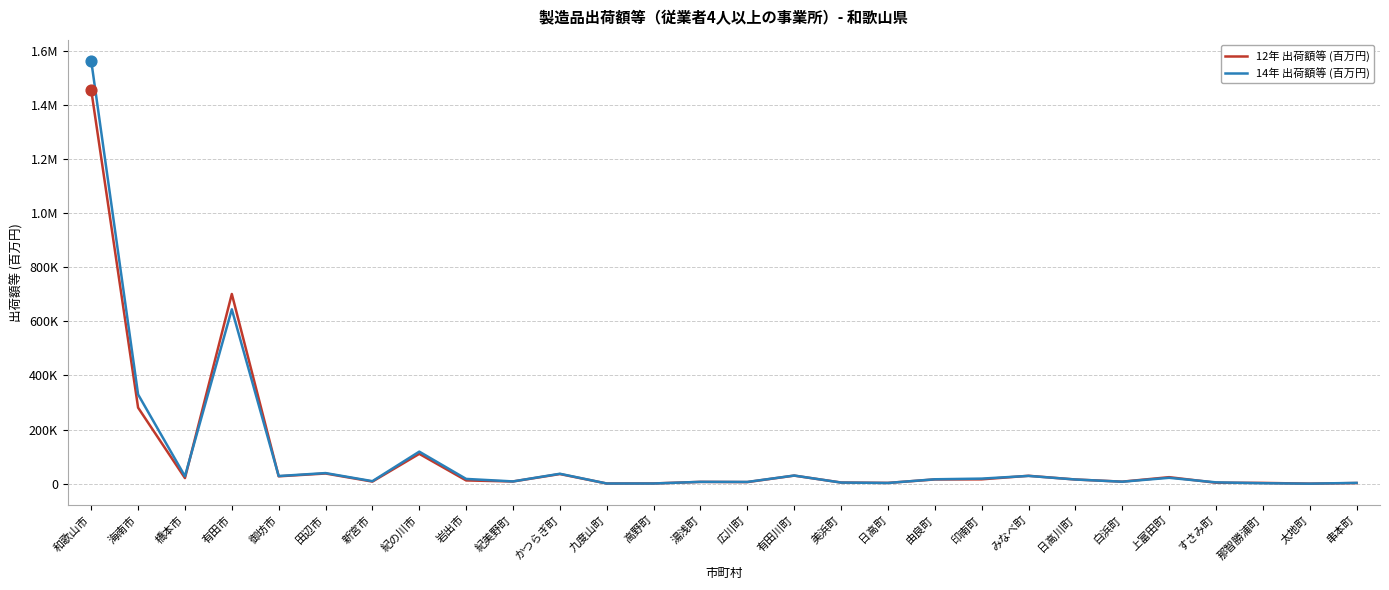

What are all the series names shown in the legend?

12年 出荷額等 (百万円), 14年 出荷額等 (百万円)